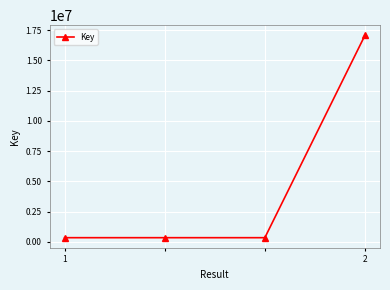

Reading right to left, extract all data points from this chart.

17074546	336426	336426	336426